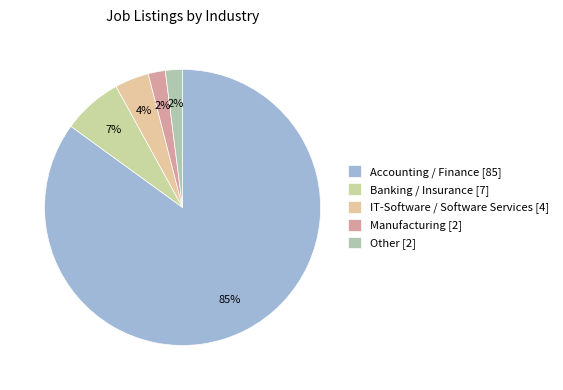

Rank the categories by value from highest to lowest.

Accounting / Finance, Banking / Insurance, IT-Software / Software Services, Manufacturing, Other